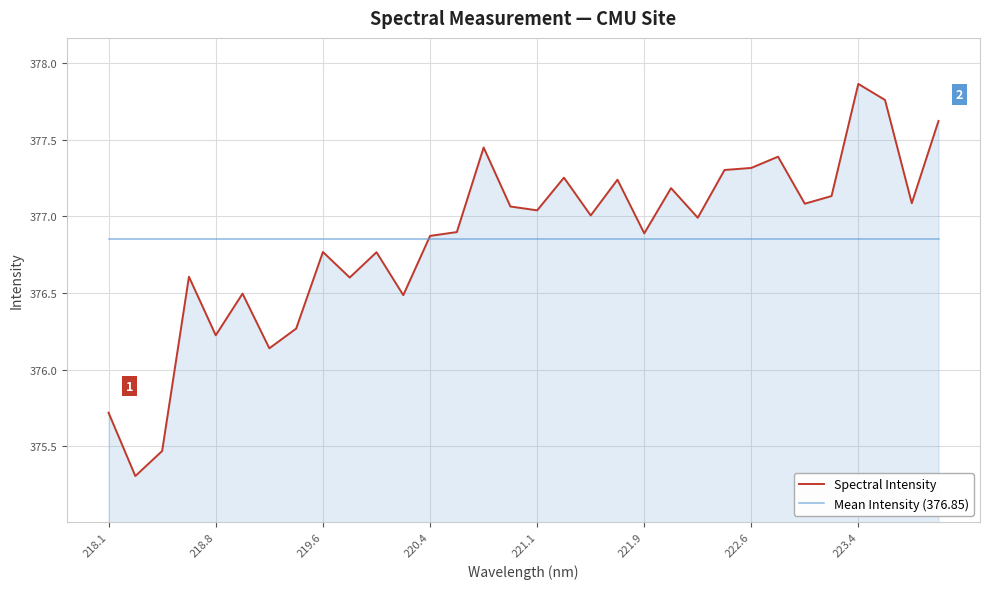

What is the minimum value shown in the chart?

375.3